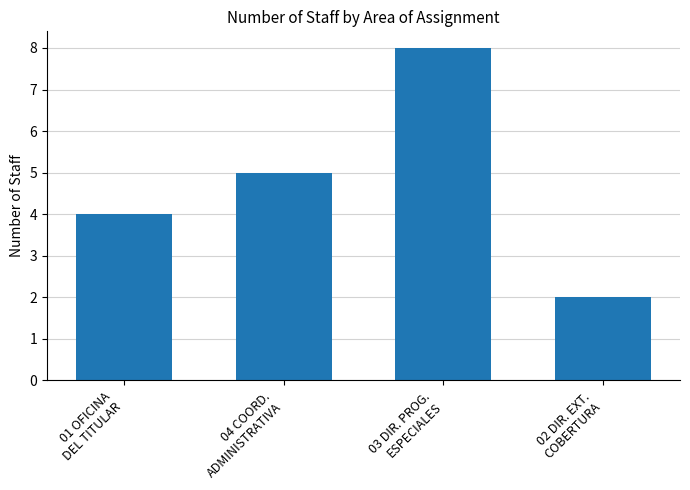

Reading right to left, extract all data points from this chart.

2	8	5	4